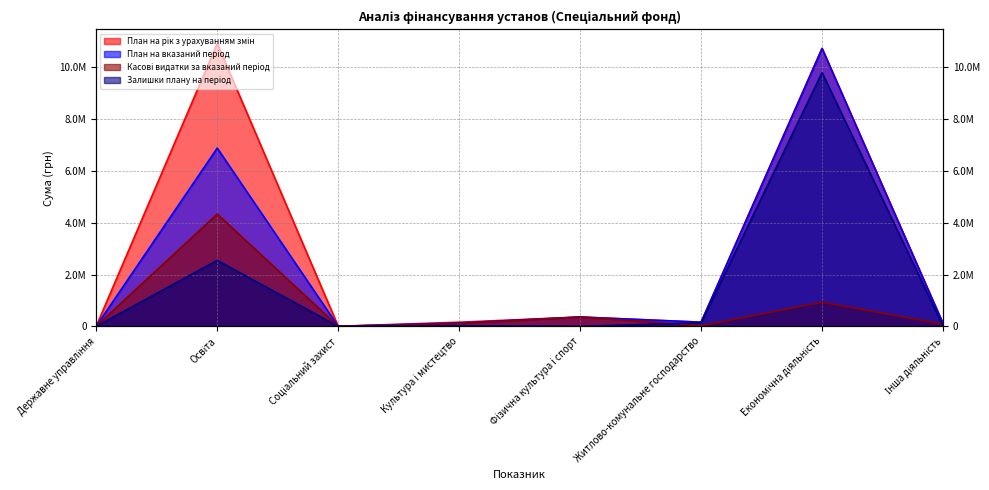

The Залишки плану на період series shows 0.0 at Державне управління. True or false?

True